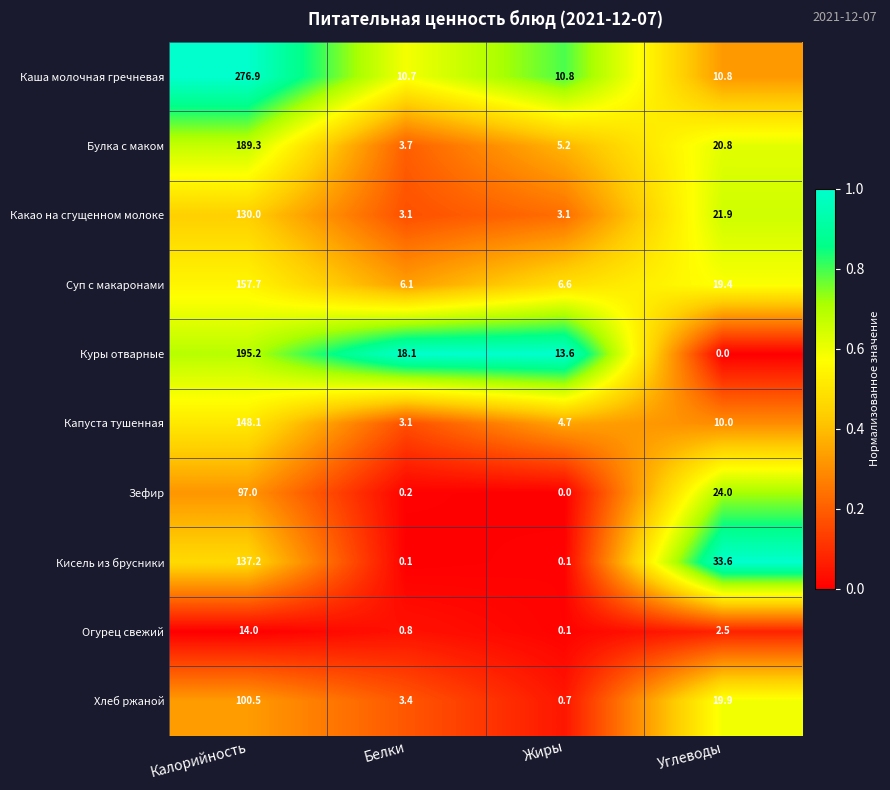

What is the highest value of the Зефир series?

97.0